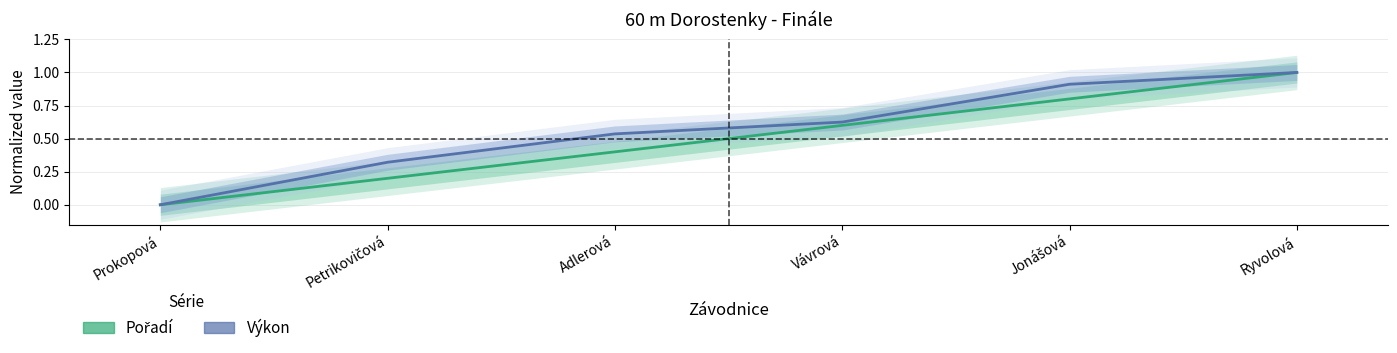

Is this an area chart (filled region under the line)?

No